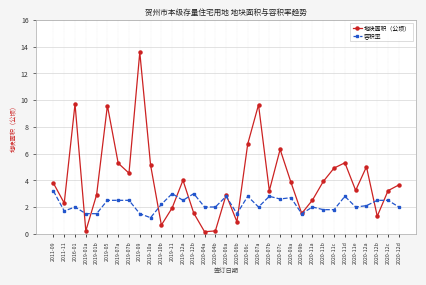

What position from the right is 2020-09a?

11